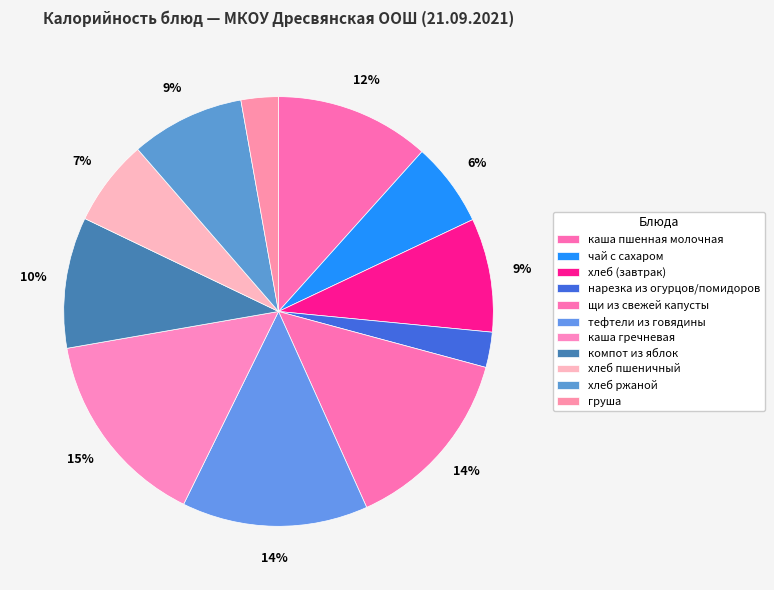

How many slices are in this pie chart?

11